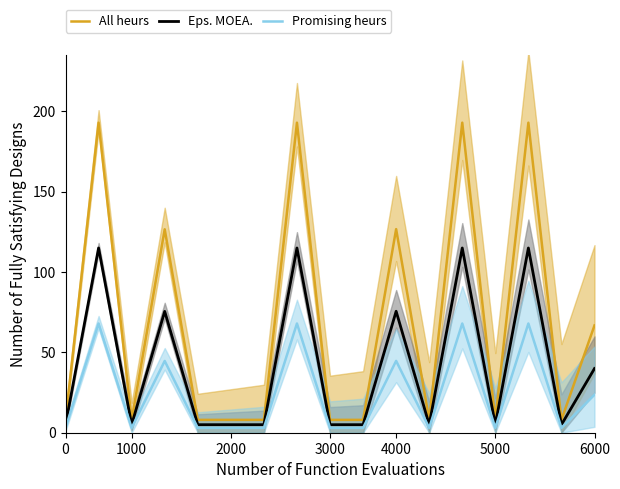

The value of All heurs at 4000 is 45.2. True or false?

False